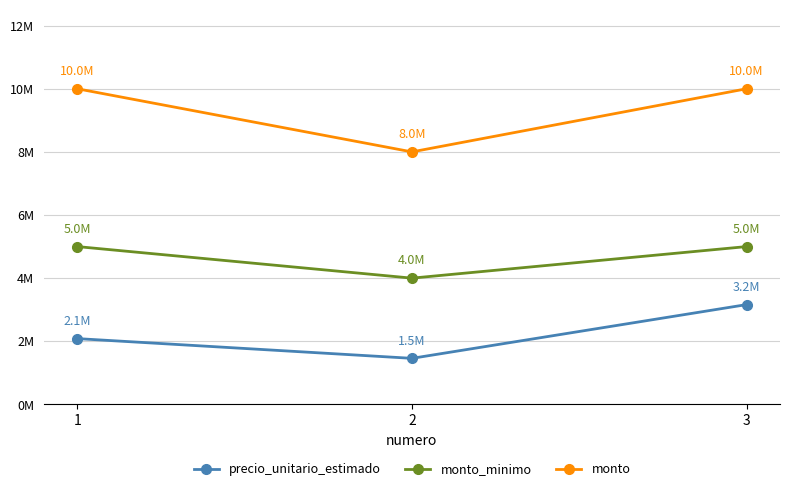

What are all the series names shown in the legend?

precio_unitario_estimado, monto_minimo, monto